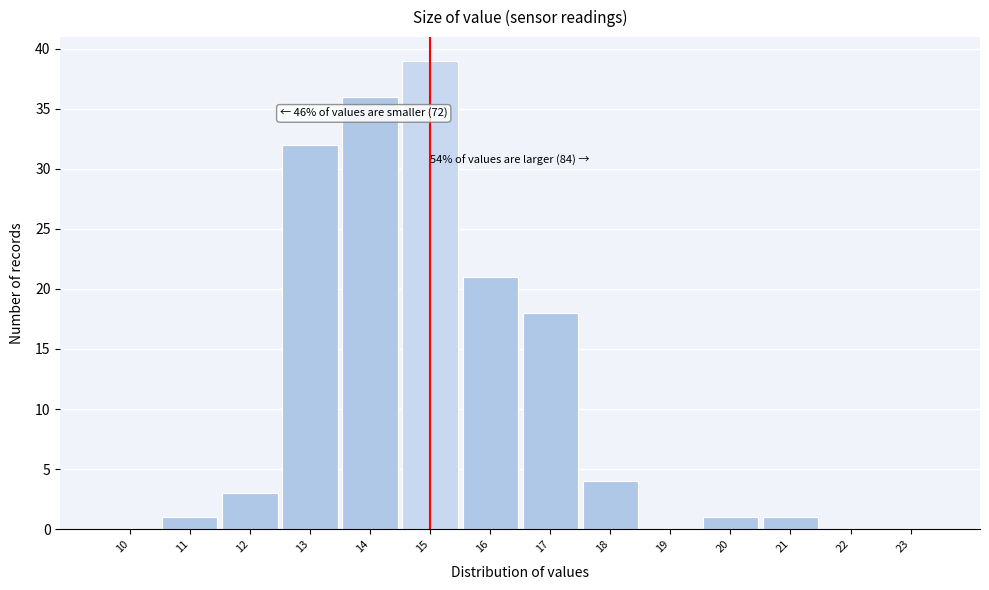

Reading left to right, extract all data points from this chart.

10=0	11=1	12=3	13=32	14=36	15=39	16=21	17=18	18=4	19=0	20=1	21=1	22=0	23=0